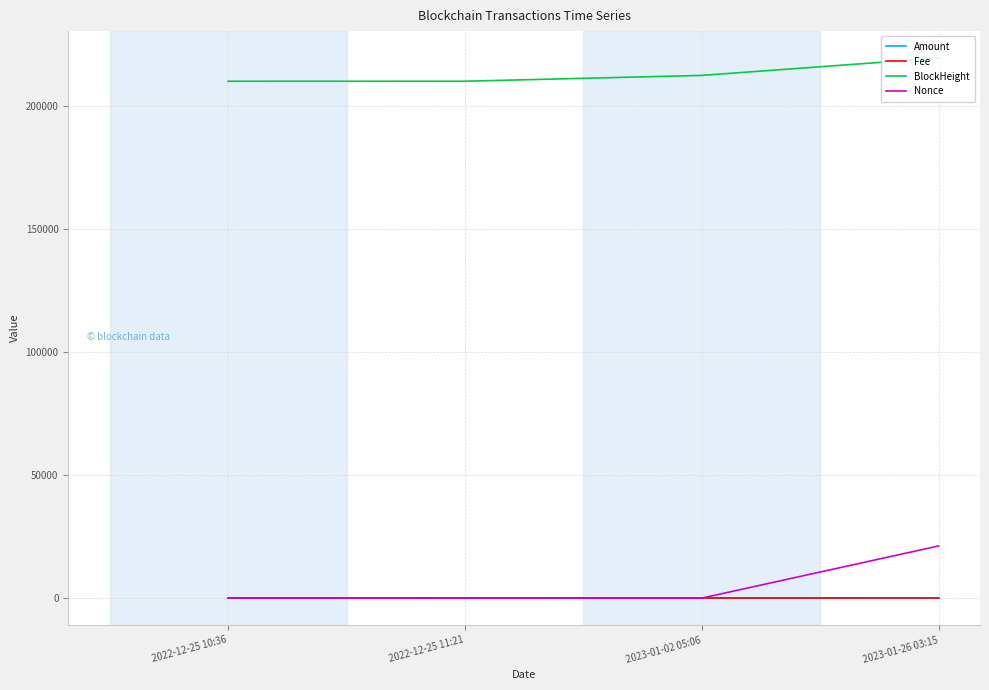

At which category is the sum across all series the highest?

2023-01-26 03:15